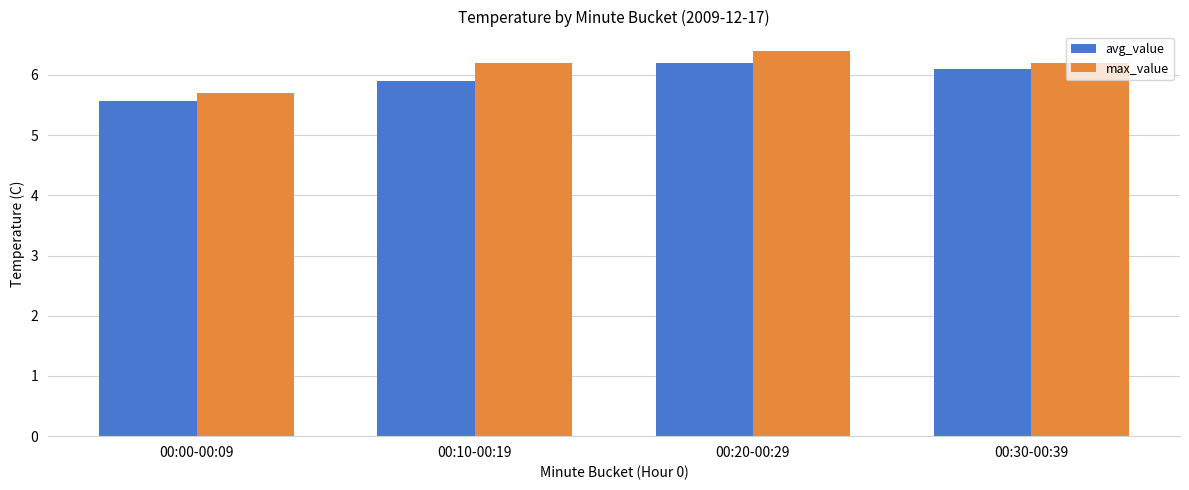

What position from the right is 00:10-00:19?

3